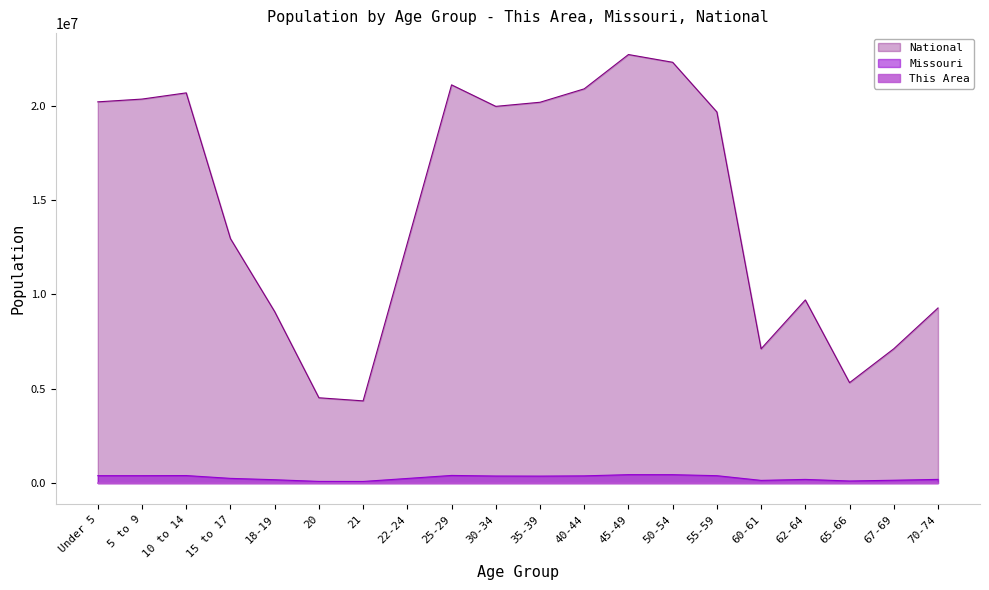

How many values in the This Area series are below 1706?

10